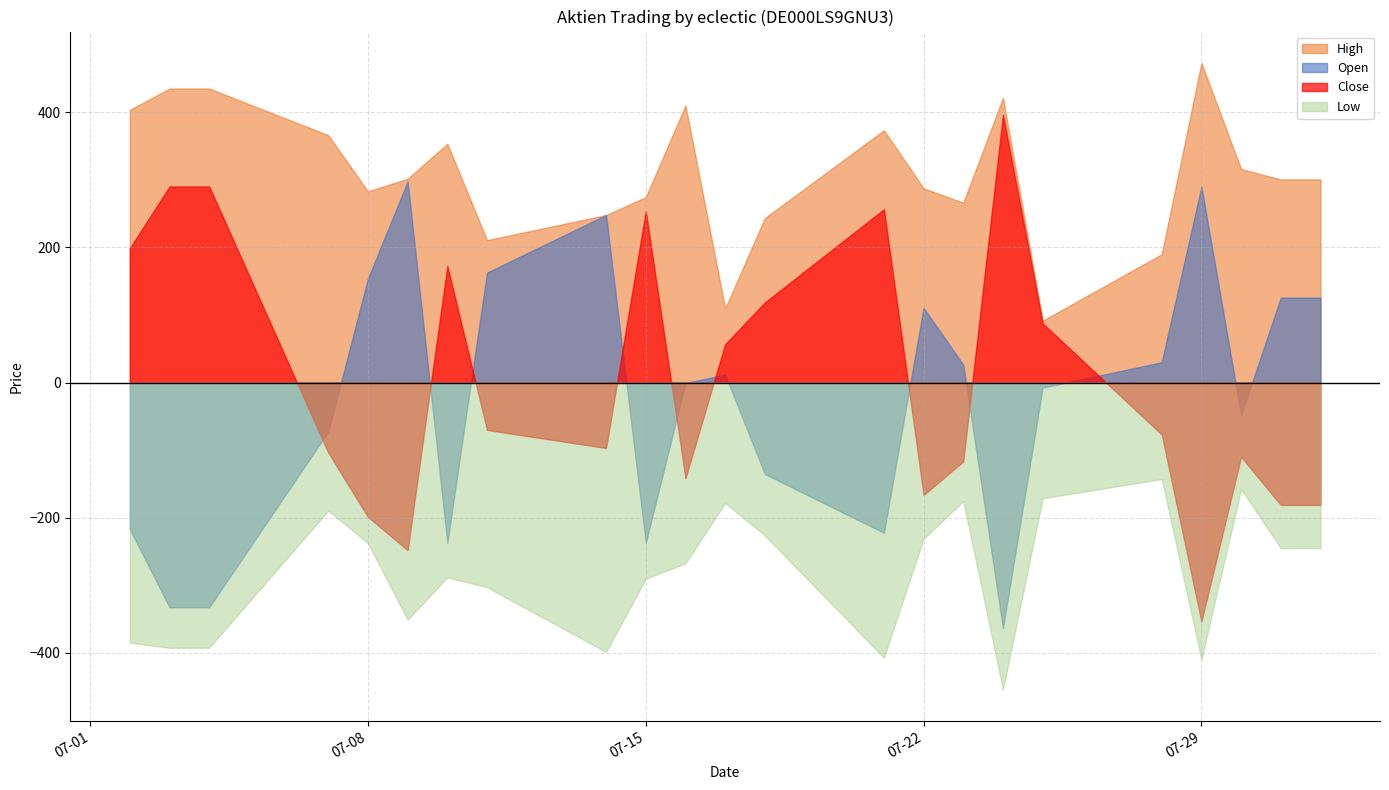

At 17.07.2025, list the series in order from smallest to largest.

Low, Open, Close, High